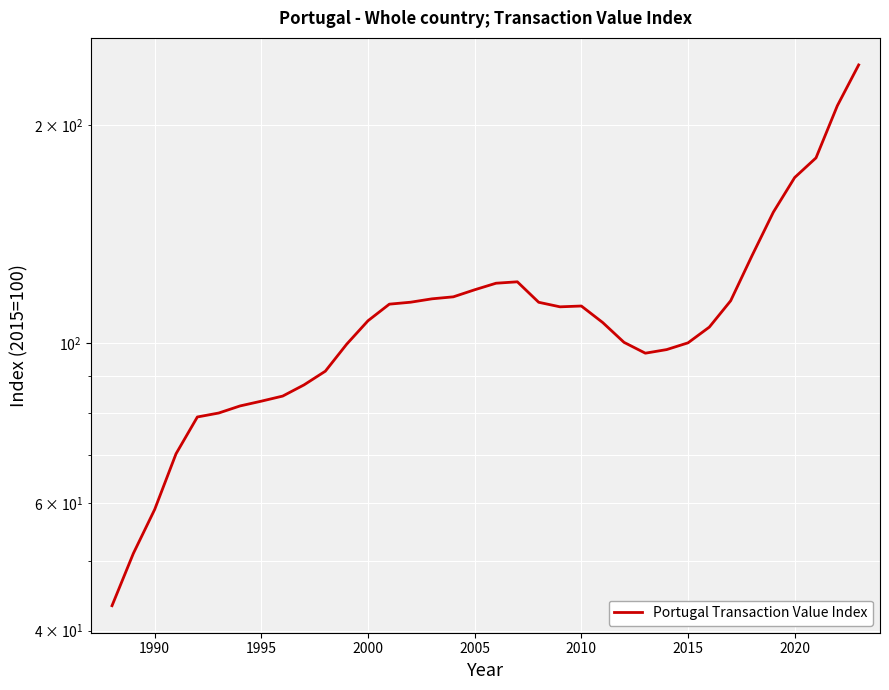

What is the maximum value shown in the chart?

242.2